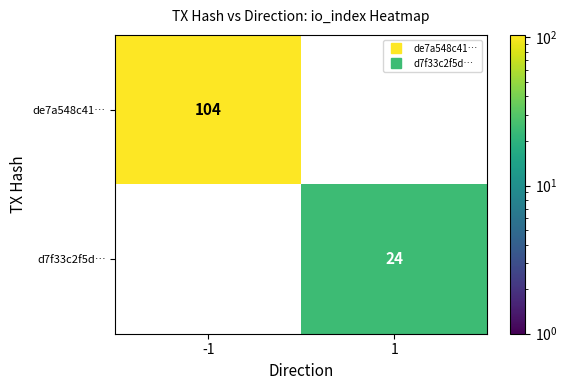

What is the sum of all de7a548c41… values?

104